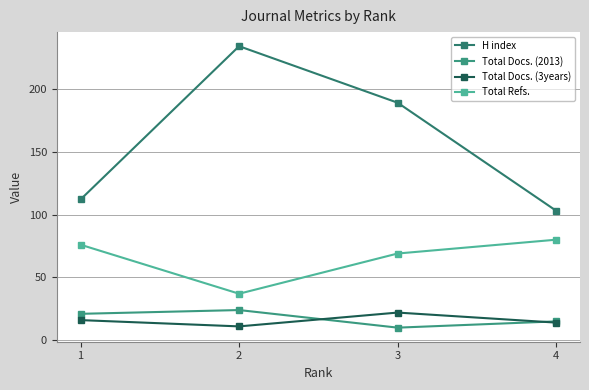

Is it true that Total Docs. (2013) equals 24 at 2?

True